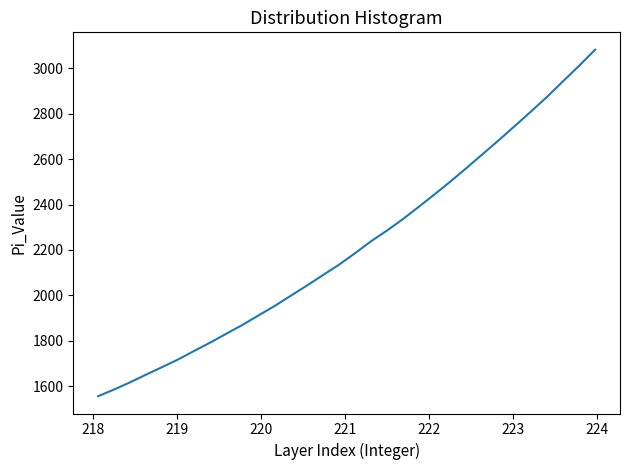

Reading left to right, what are all the values shown in this chart?

1555.2	1584.7	1616.7	1650.6	1683.8	1717.7	1755.3	1792.3	1831.0	1869.8	1911.5	1952.9	1997.8	2042.3	2088.5	2134.2	2184.8	2237.7	2285.1	2335.8	2390.7	2446.3	2503.6	2563.3	2623.9	2684.9	2747.3	2810.7	2875.2	2943.9	3011.9	3082.9